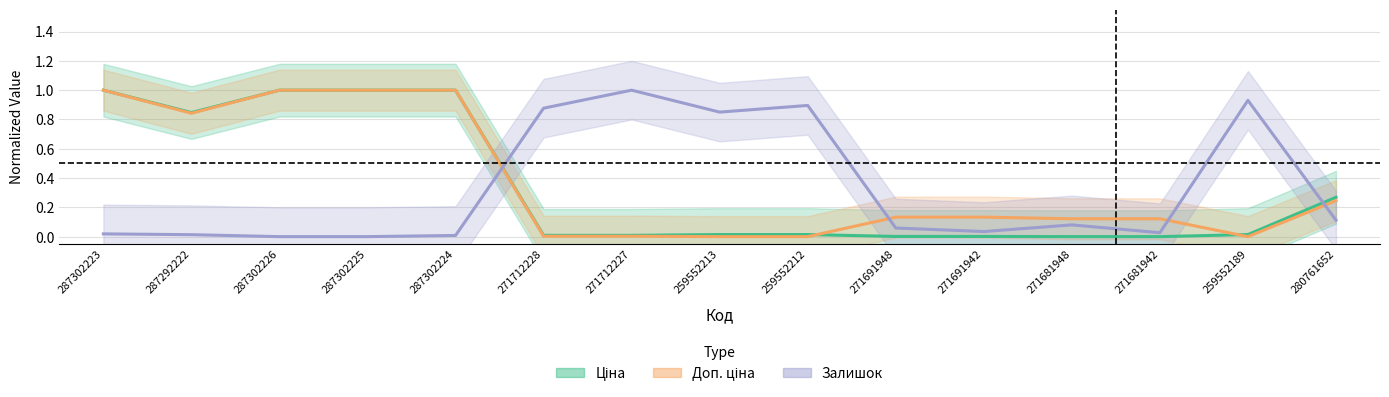

What is the label of the 2nd point from the right?

259552189